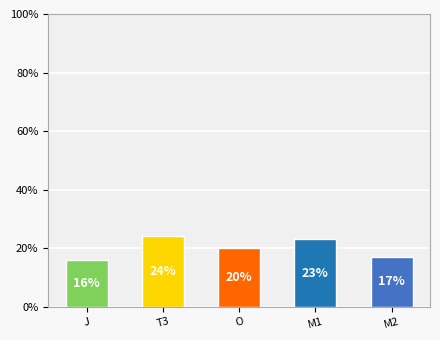

The value at T3 is 24. True or false?

True